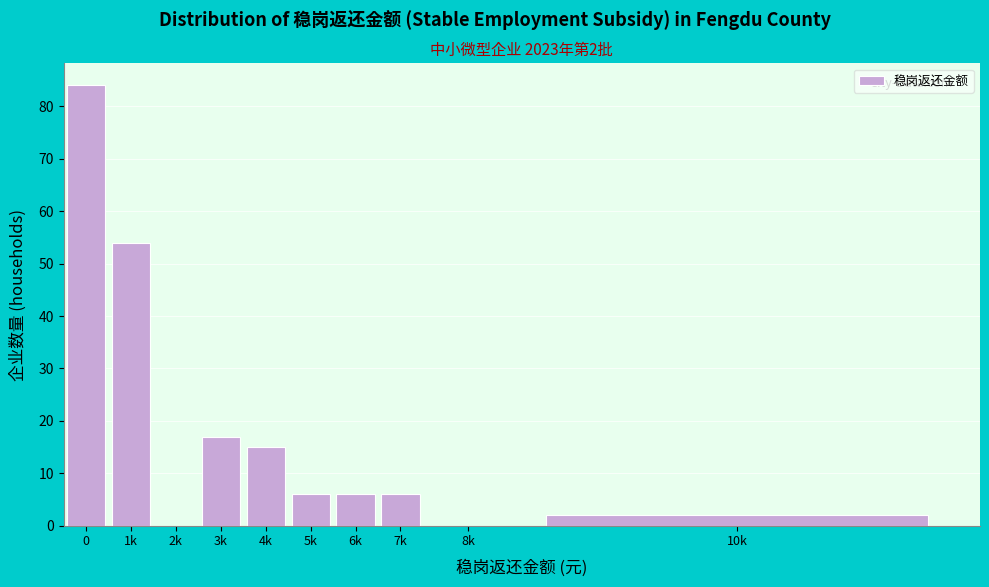

Reading left to right, transcribe all the data shown in this chart.

0=84	1k=54	2k=0	3k=17	4k=15	5k=6	6k=6	7k=6	8k=0	10k=2